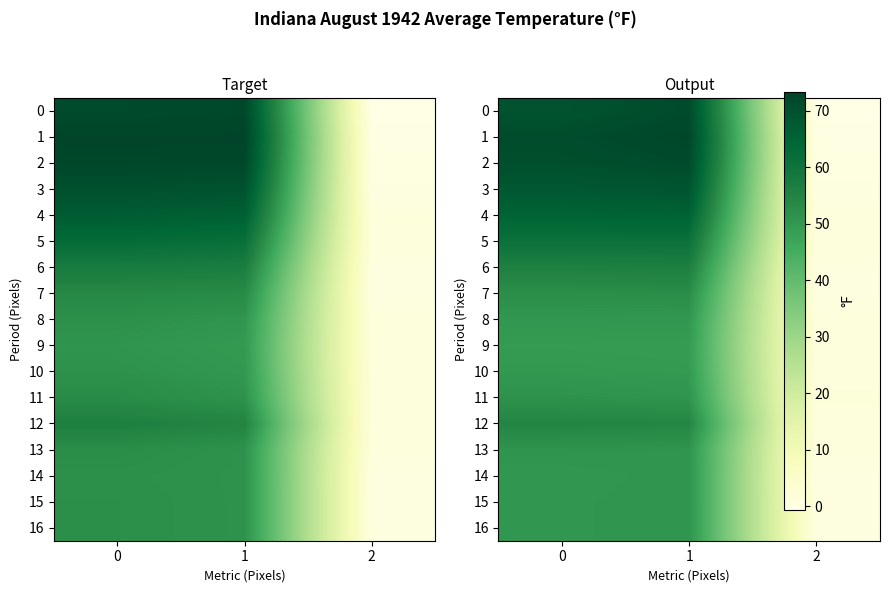

Which series has the largest total across all categories?

1